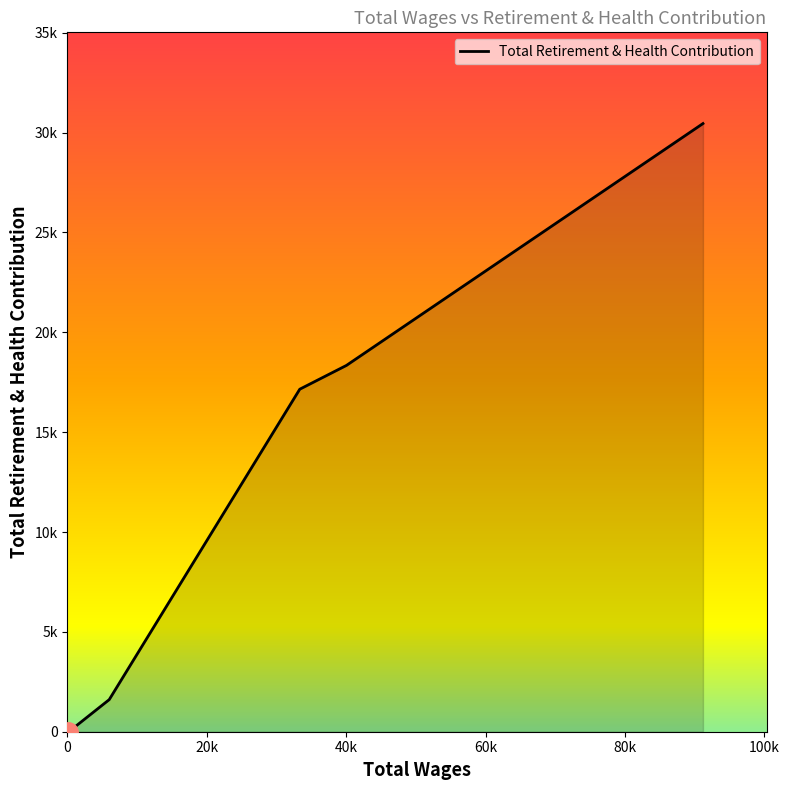

How many values are above zero?

4